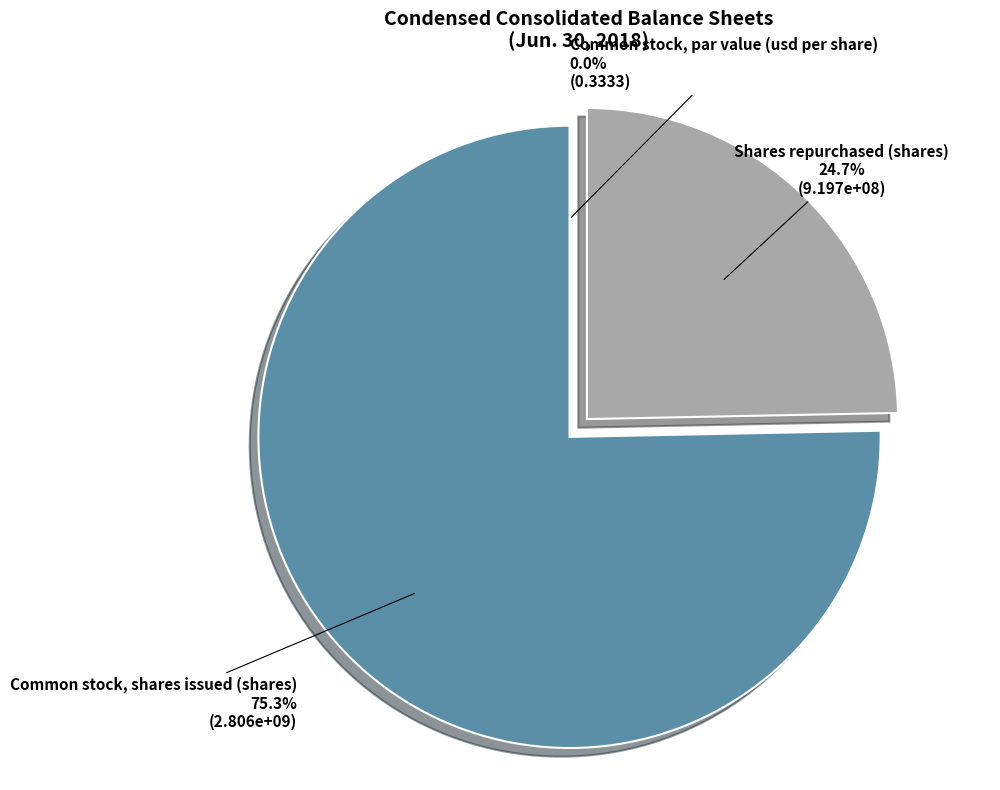

What is the largest slice in the pie chart?

Common stock, shares issued (shares)